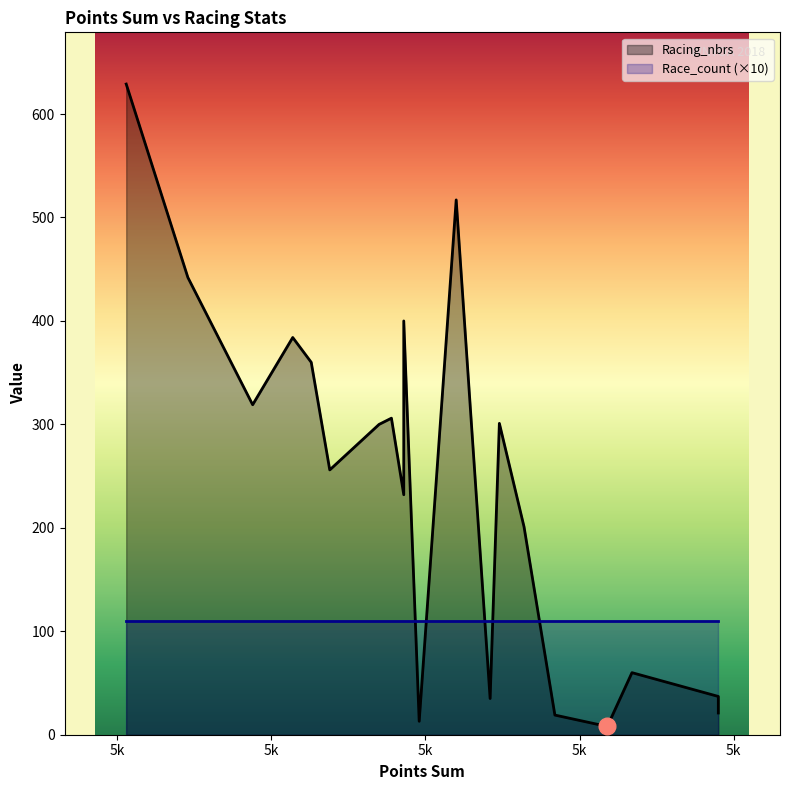

What is the minimum value for Racing_nbrs?

8